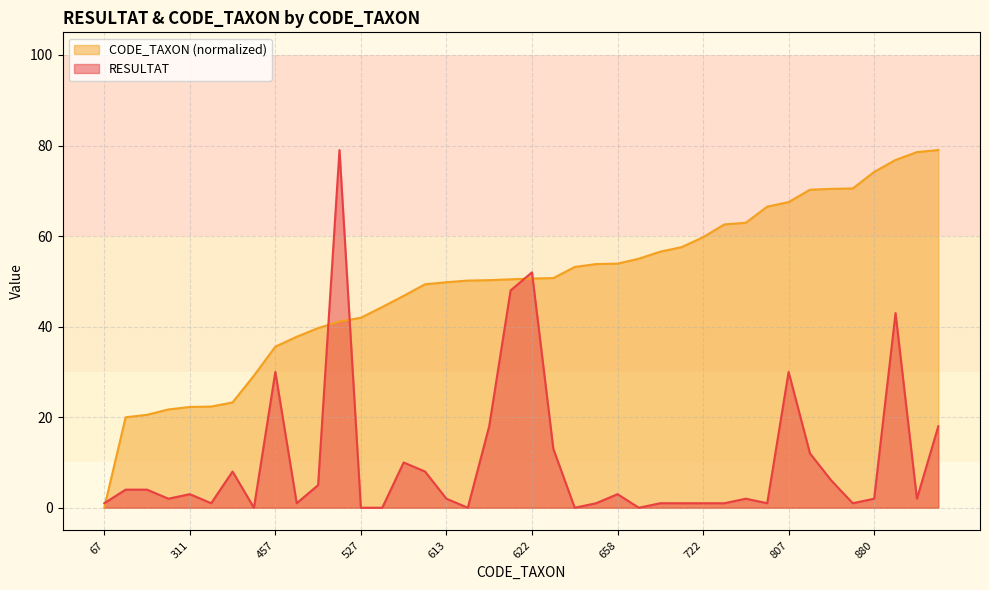

Reading left to right, what are all the values shown in this chart?

RESULTAT: 1.0	4.0	4.0	2.0	3.0	1.0	8.0	0.0	30.0	1.0	5.0	79.0	0.0	0.0	10.0	8.0	2.0	0.0	18.0	48.0	52.0	13.0	0.0	1.0	3.0	0.0	1.0	1.0	1.0	1.0	2.0	1.0	30.0	12.0	6.0	1.0	2.0	43.0	2.0	18.0
CODE_TAXON: 0.0	20.0	20.5	21.7	22.3	22.3	23.3	29.2	35.6	37.8	39.7	41.1	42.0	44.3	46.8	49.4	49.8	50.2	50.3	50.4	50.6	50.7	53.2	53.8	53.9	55.0	56.6	57.6	59.8	62.6	62.9	66.5	67.5	70.2	70.4	70.5	74.2	76.8	78.5	79.0